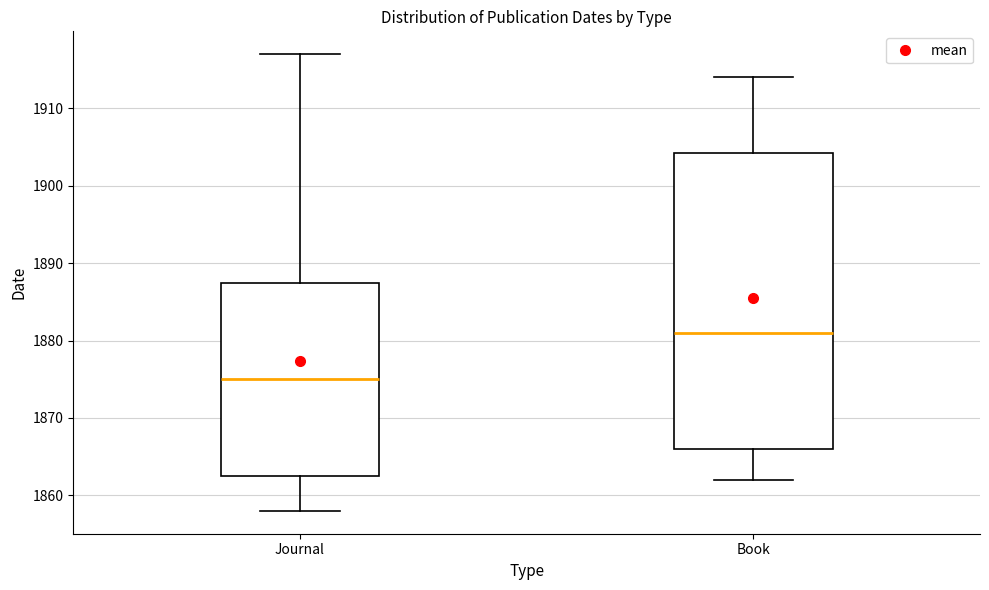

Which box has the lowest median line?

Journal